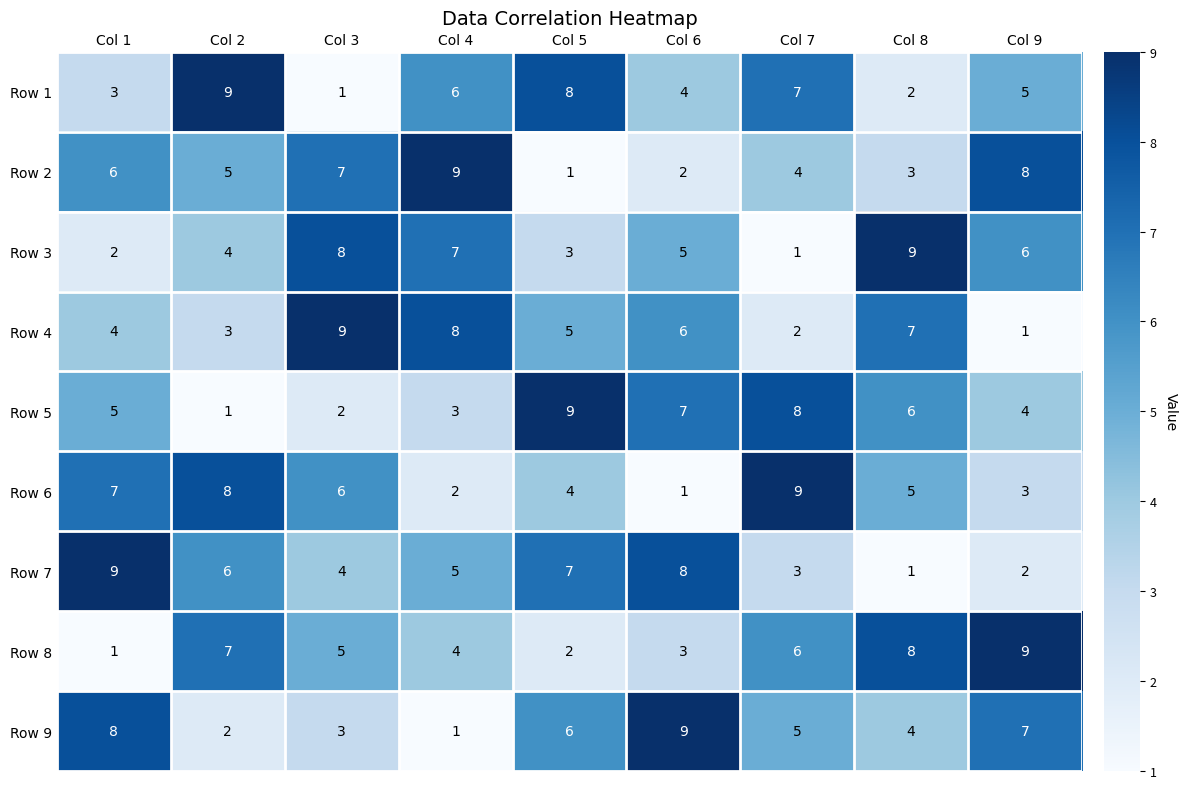

What is the sum of the Row 7 values at Col 1 and Col 2?

15